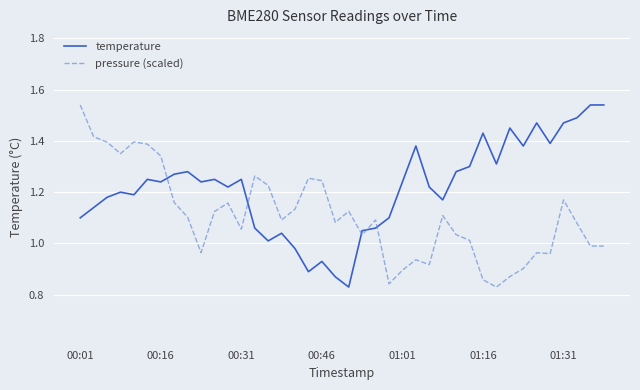

What are all the series names shown in the legend?

temperature, pressure (scaled)